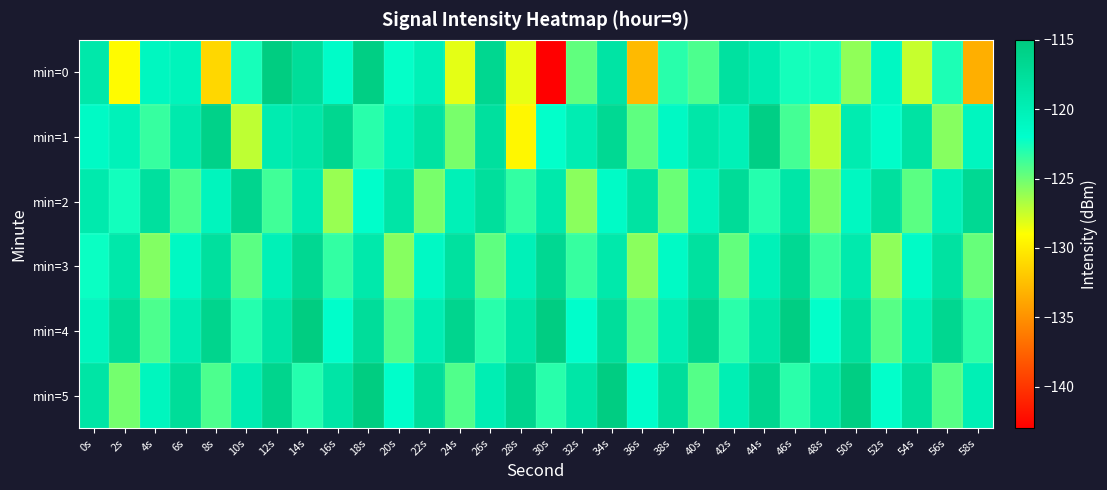

Rank the series at 4s from highest to lowest value.

min=2, min=5, min=0, min=1, min=4, min=3